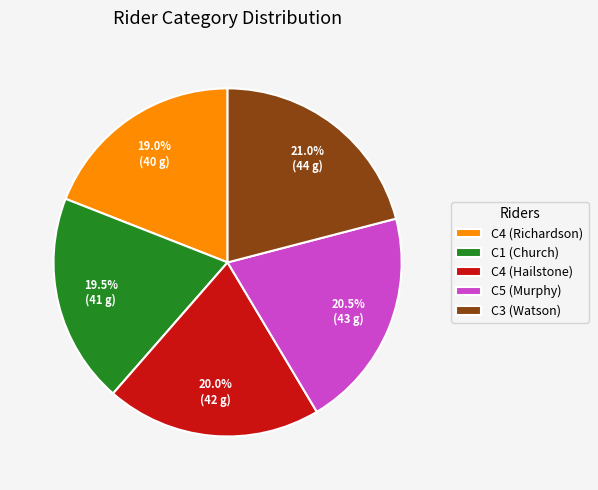

Count the number of slices in the pie.

5